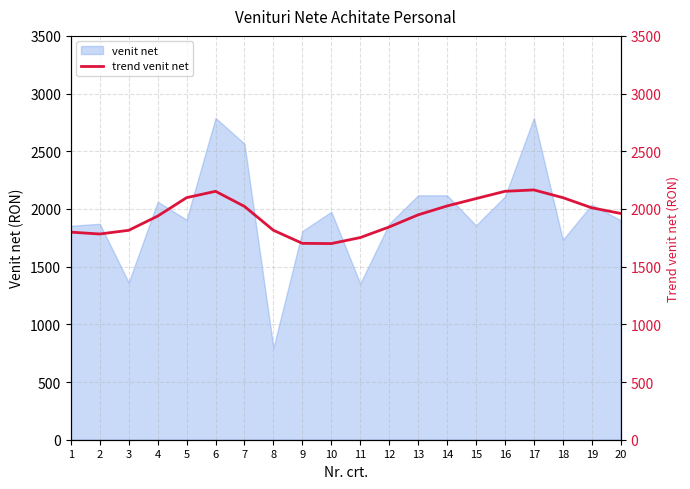

The value of venit net at 19 is 2861. True or false?

False